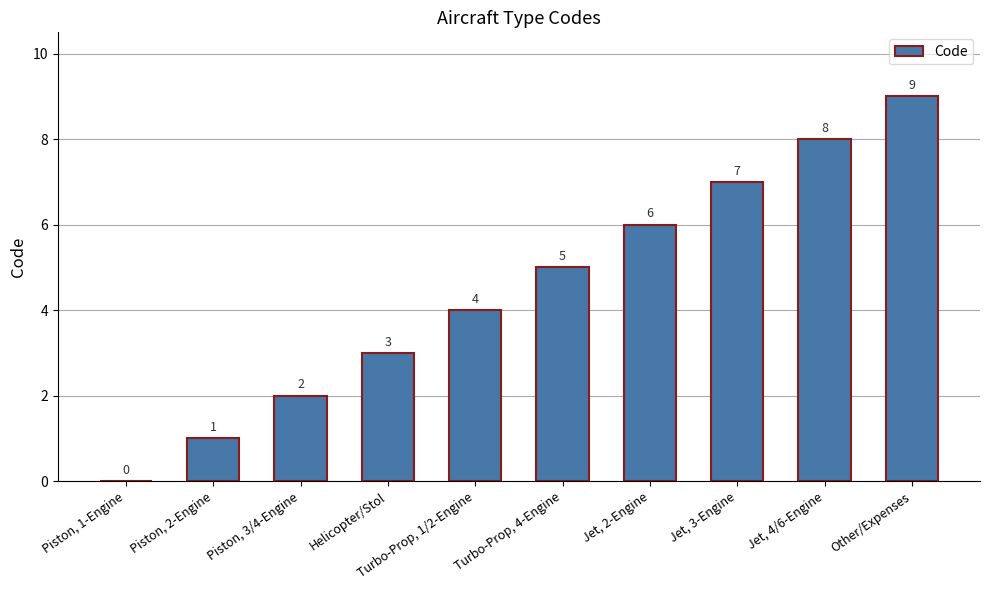

What is the sum of all values?

45